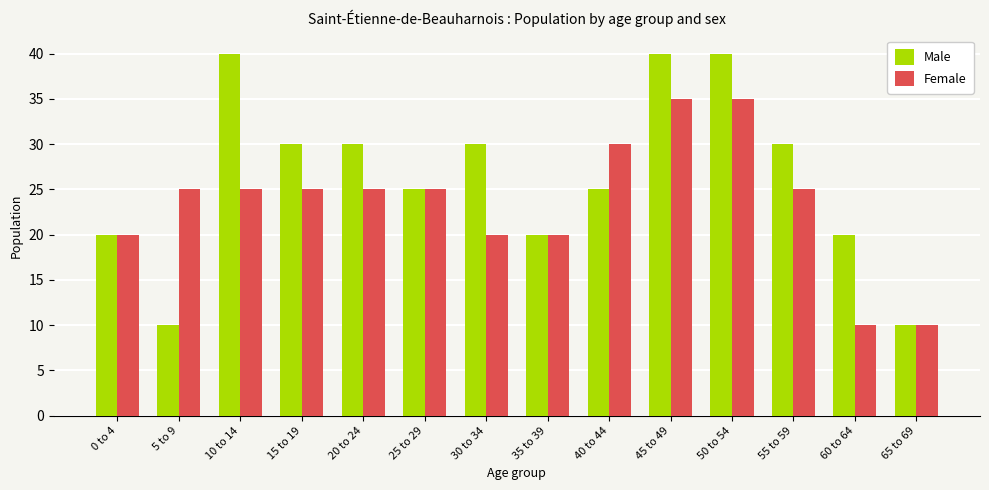

Where does the Male series first go above 30?

10 to 14